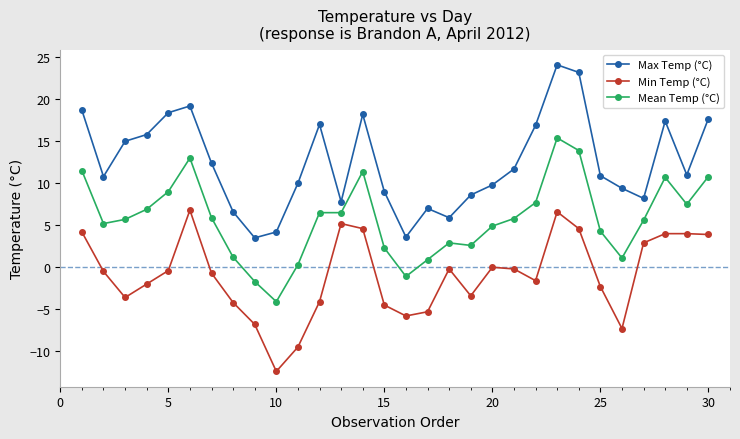

What is the value of the Mean Temp (°C) point at the 10th from the left?

-4.1